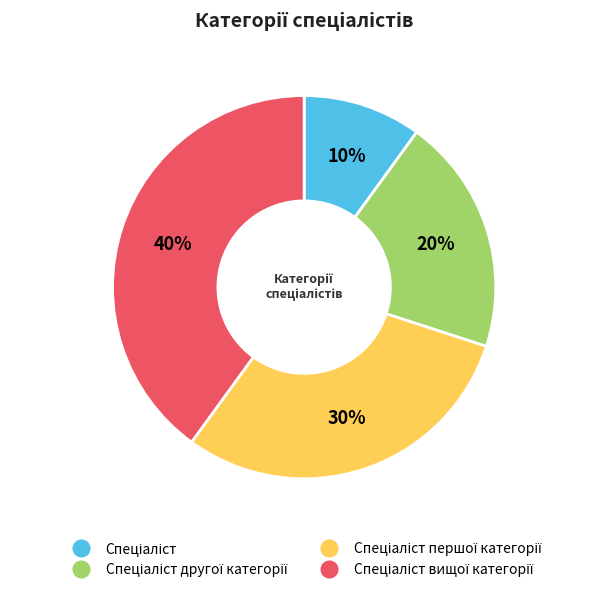

Is there a majority slice in this chart?

No